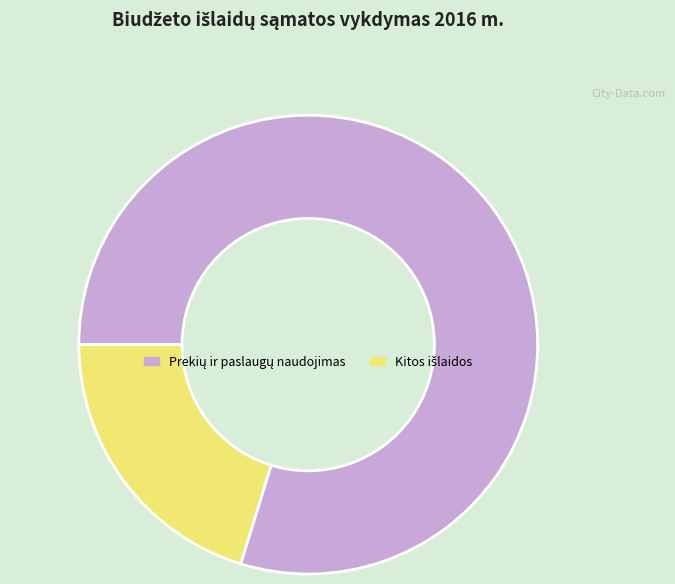

How many segments does this pie chart have?

2